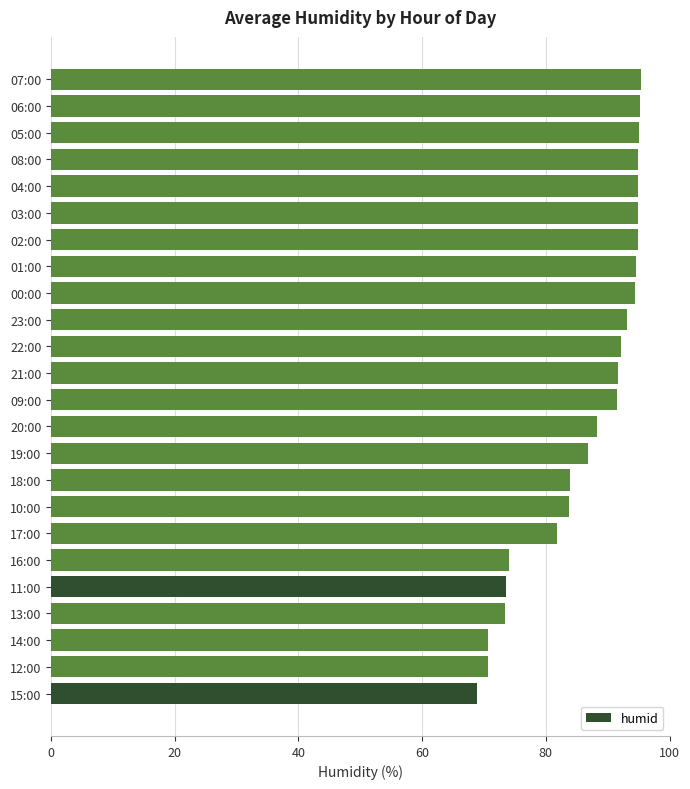

The value at 22:00 is 32.5. True or false?

False